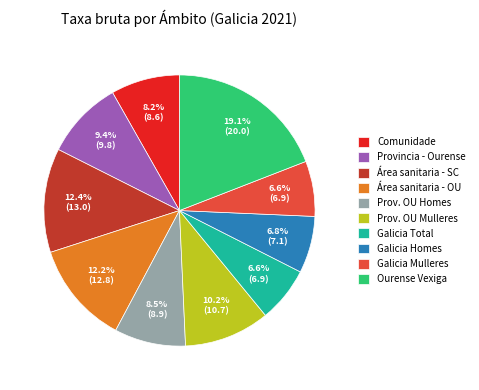

What is the largest slice in the pie chart?

Ourense Vexiga